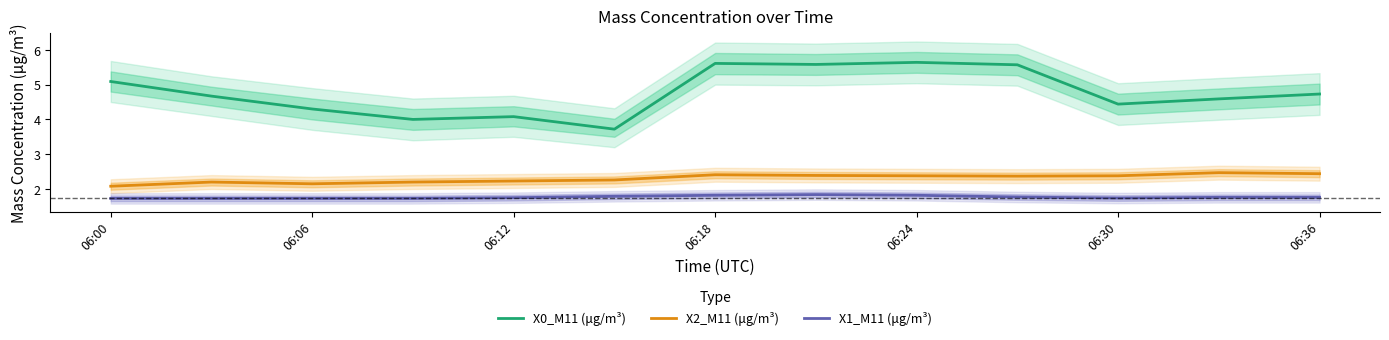

Which series has the largest total across all categories?

X0_M11 (μg/m³)